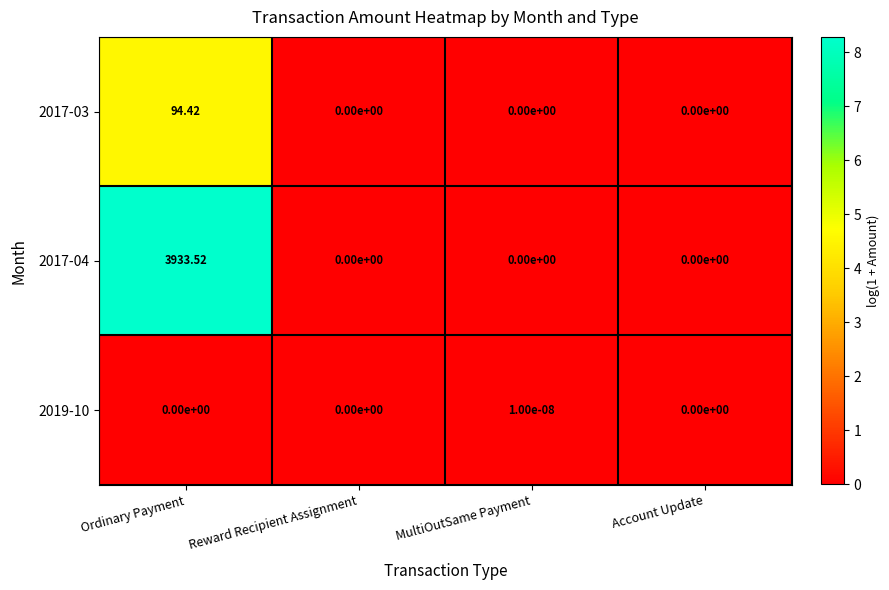

At which category is the sum across all series the highest?

Ordinary Payment